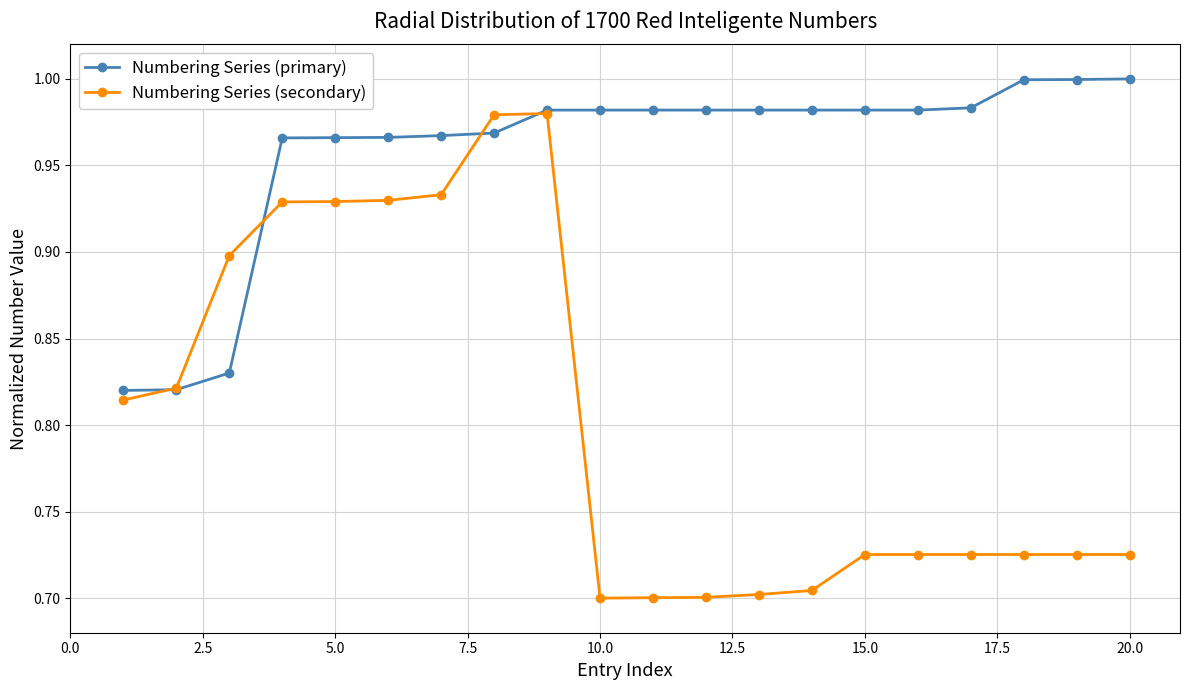

True or false: Numbering Series (primary) and Numbering Series (secondary) cross at least once.

True